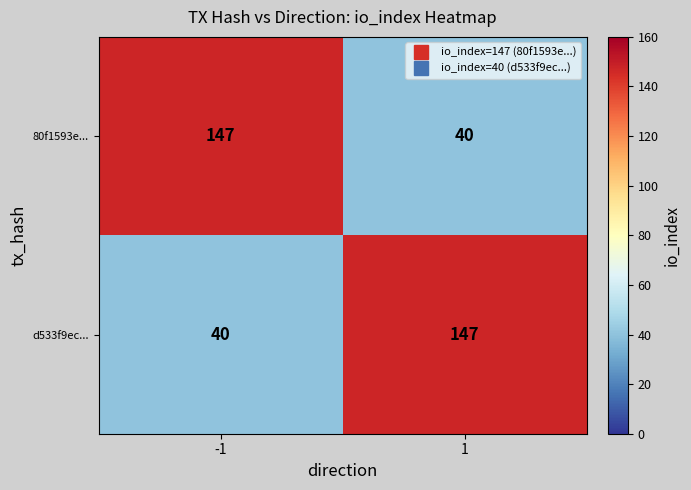

Rank the series at -1 from highest to lowest value.

80f1593e..., d533f9ec...